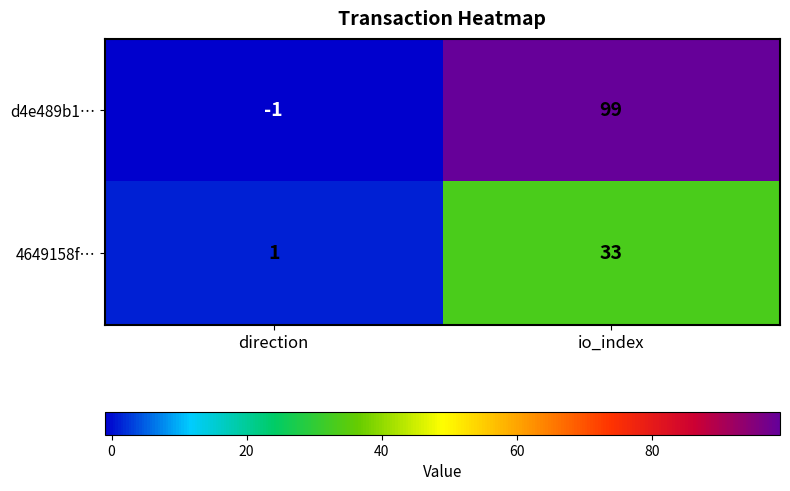

What is the minimum value shown in the chart?

-1